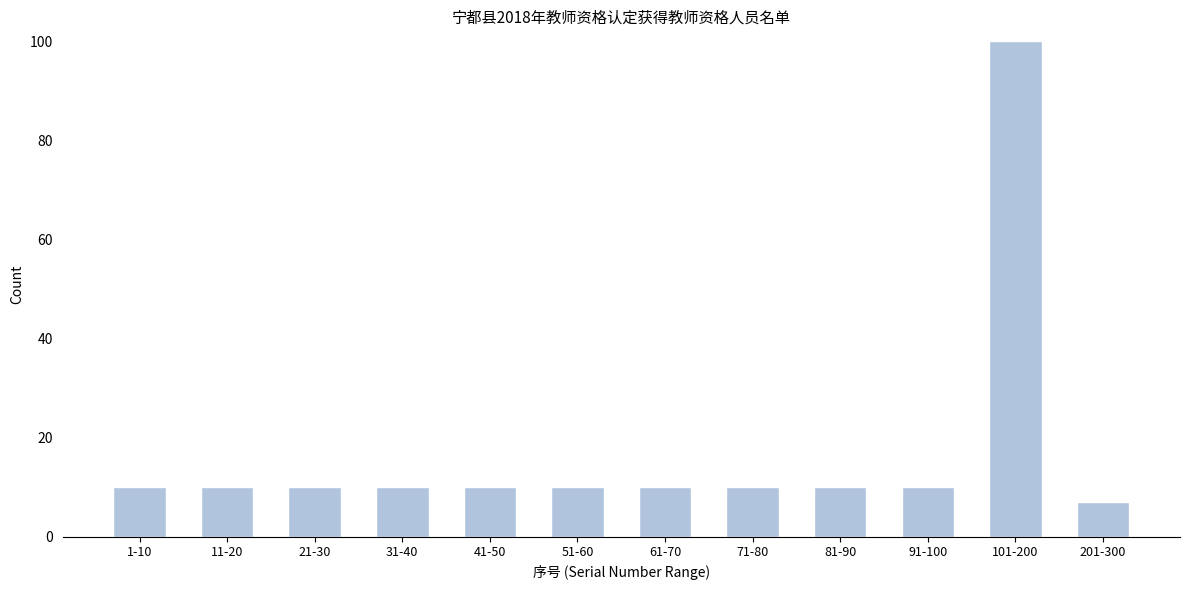

Reading left to right, list all the values displayed in this chart.

10	10	10	10	10	10	10	10	10	10	100	7